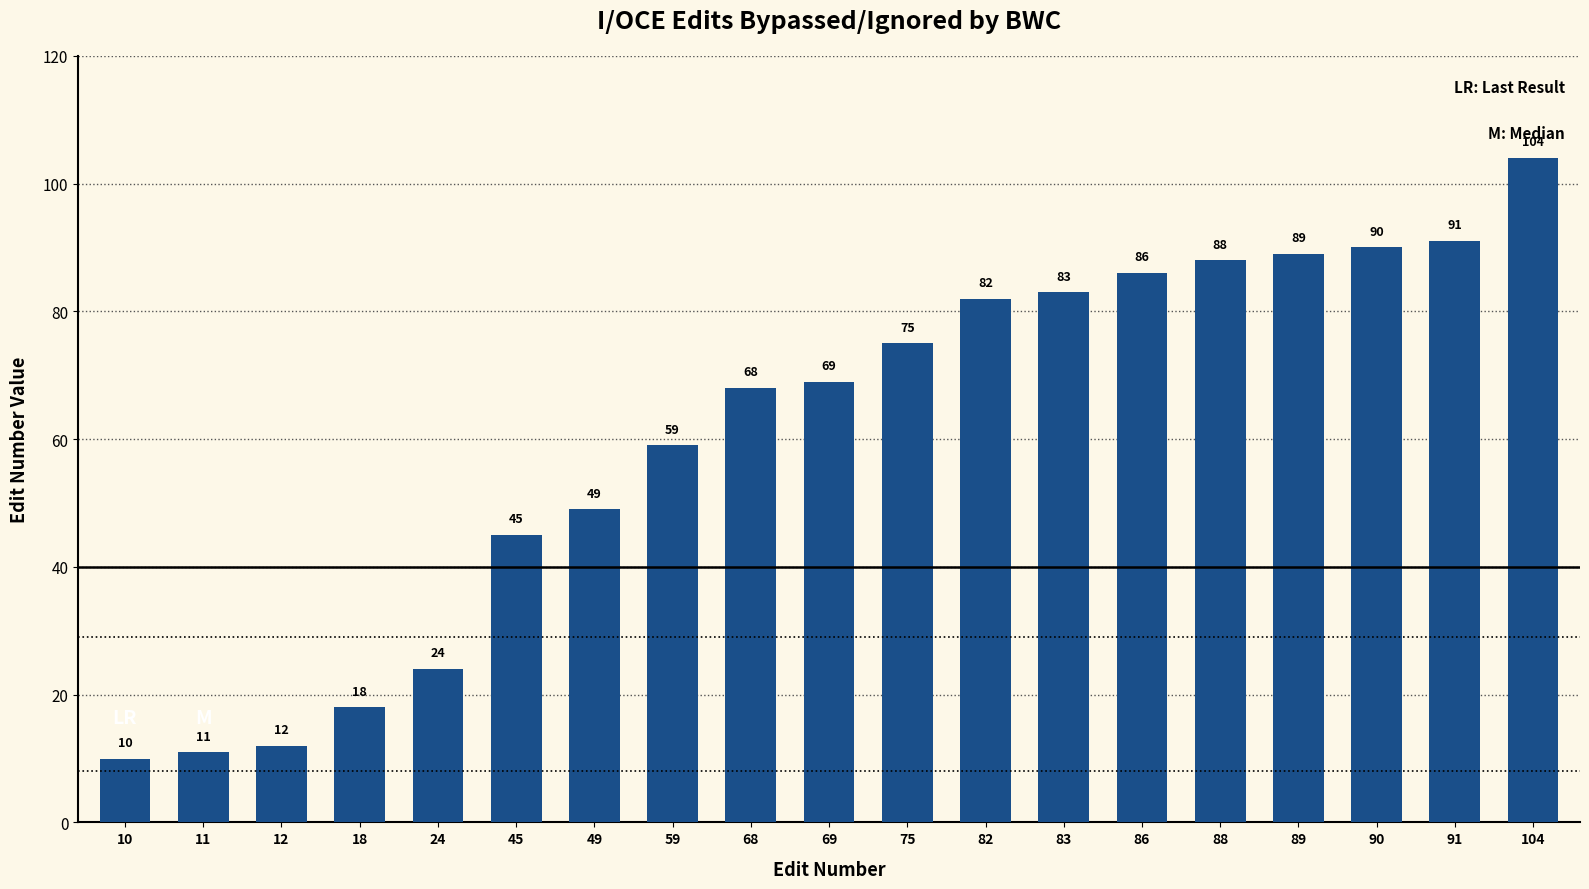

How many values are below 69?

9